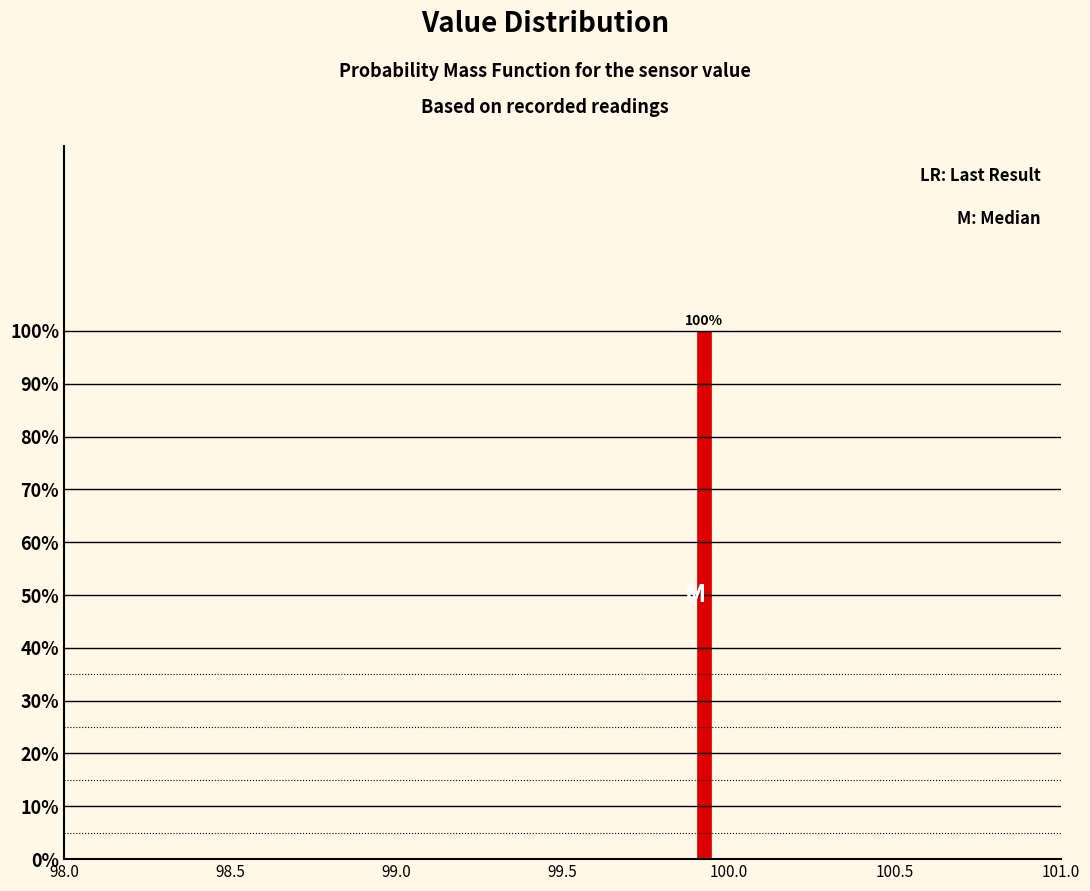

Read against the x-axis, roughly where is the centre of the tallest bar?

99.95